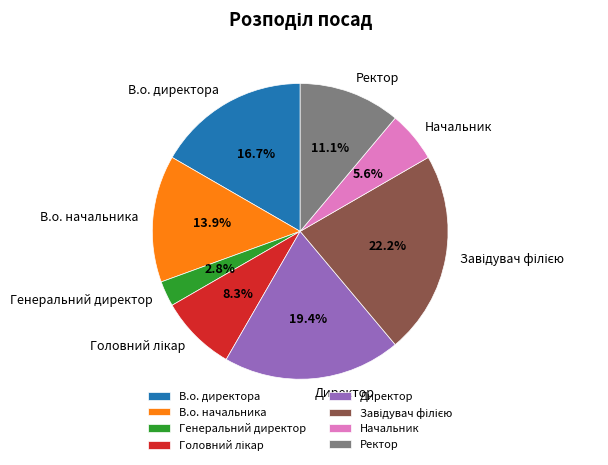

Which category has the smallest portion of the pie?

Генеральний директор